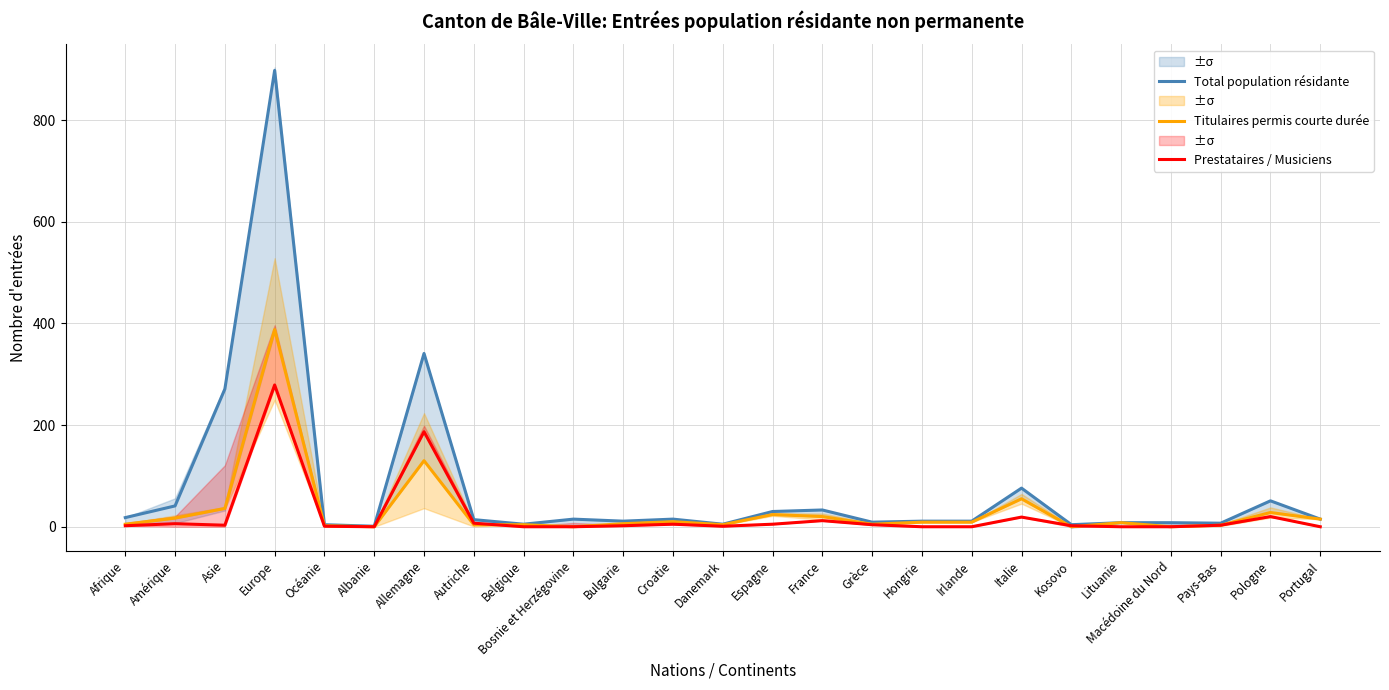

At which category is the sum across all series the highest?

Europe